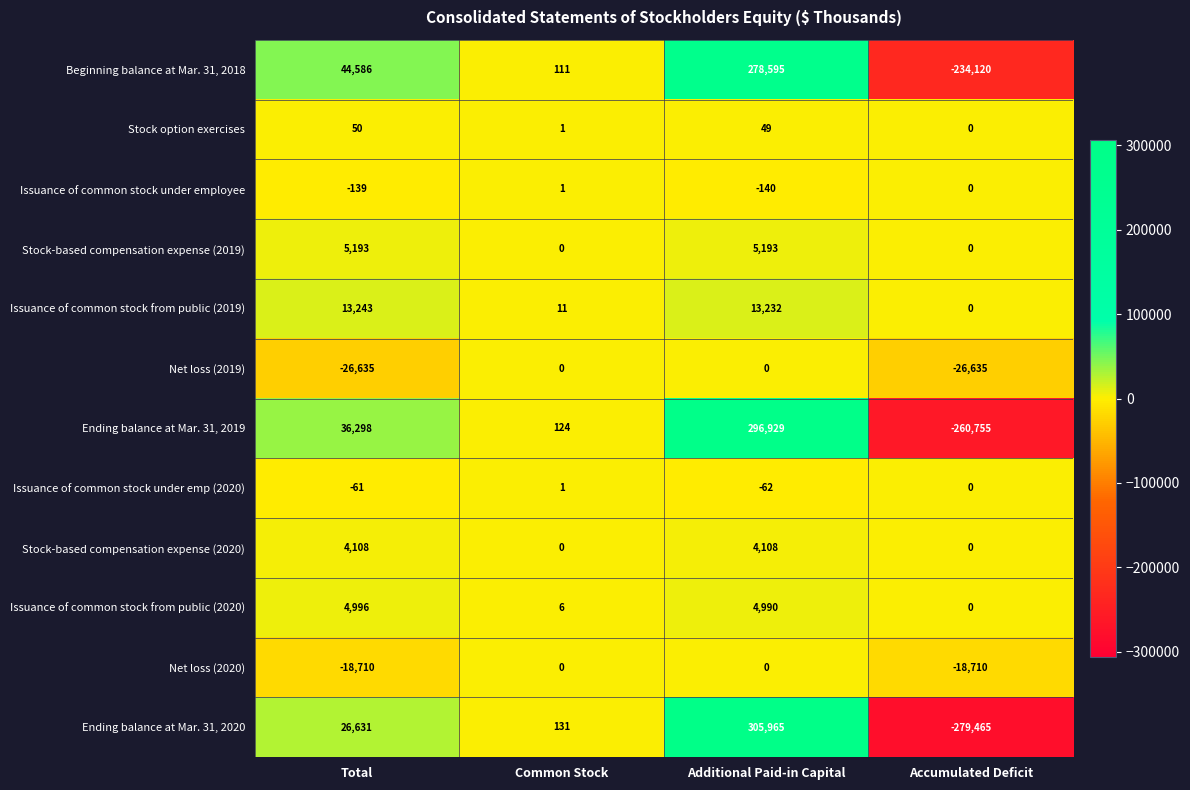

At which label does Issuance of common stock from public (2020) first exceed 4990?

Total